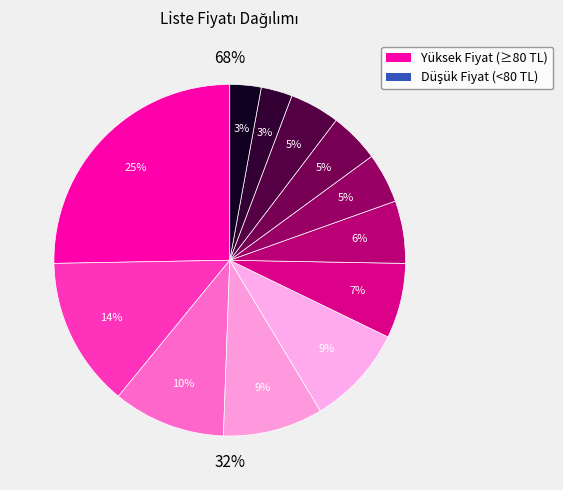

To the nearest percent, what is the average slice percentage?

8%